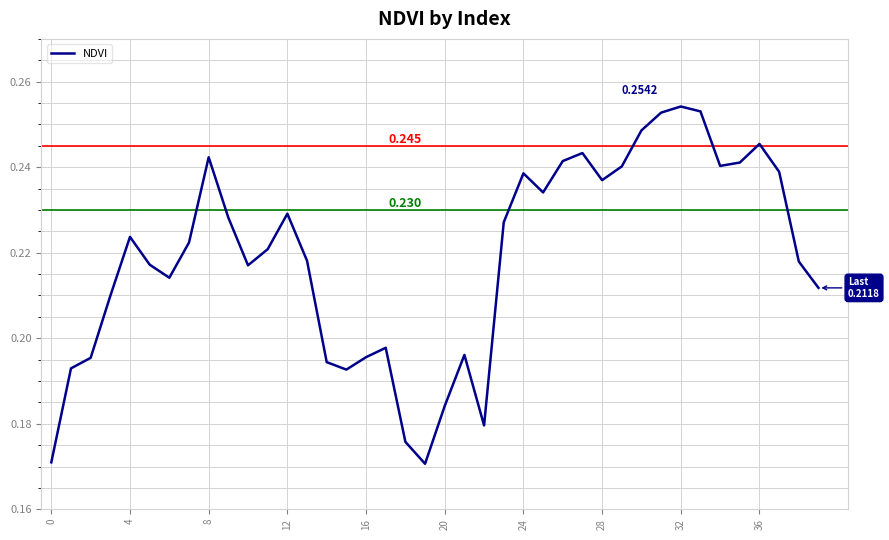

Where is the data nearest to the value 0?

19